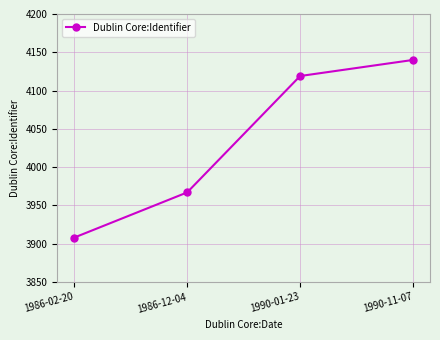

List the labels in order of value, smallest first.

1986-02-20, 1986-12-04, 1990-01-23, 1990-11-07